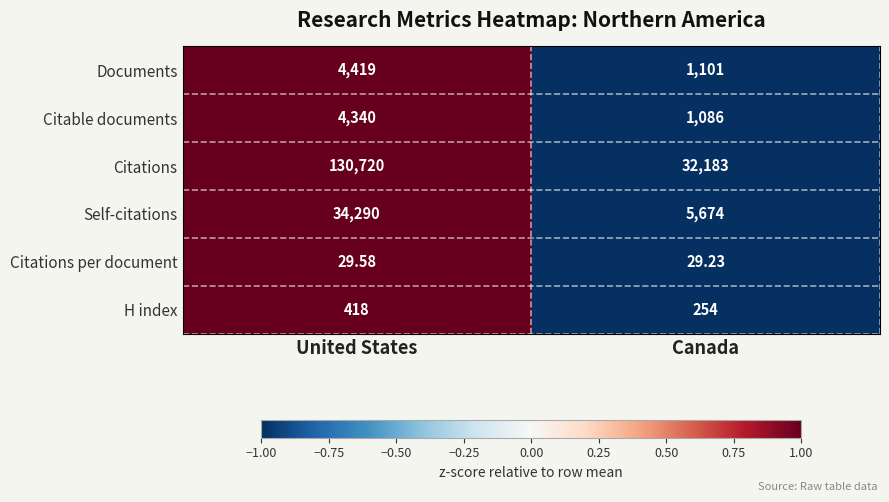

Which category has the lowest value across all series?

Canada